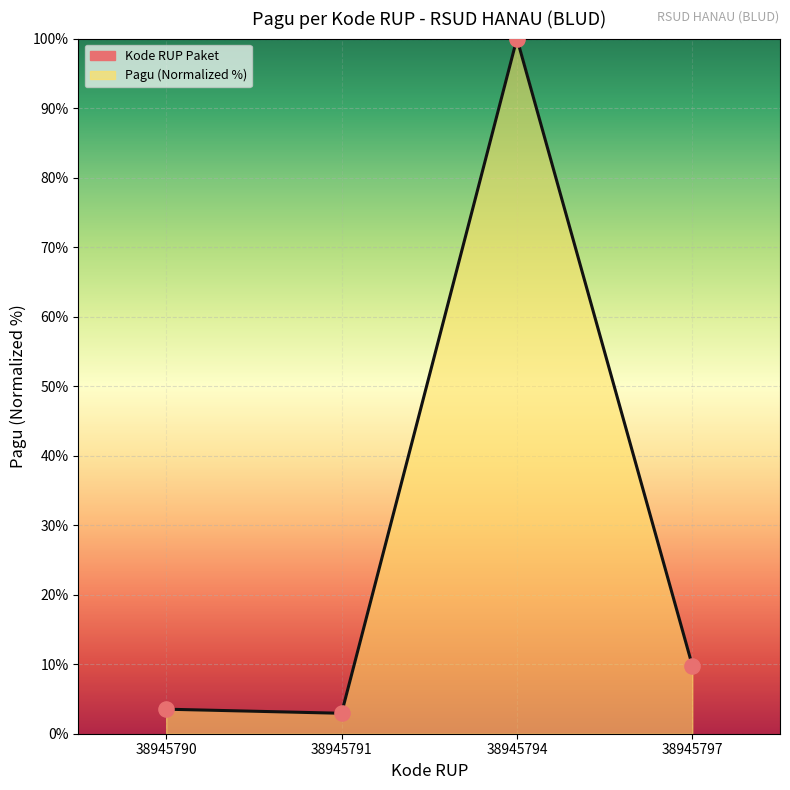

What is the change in value from 38945790 to 38945797?

+6.3